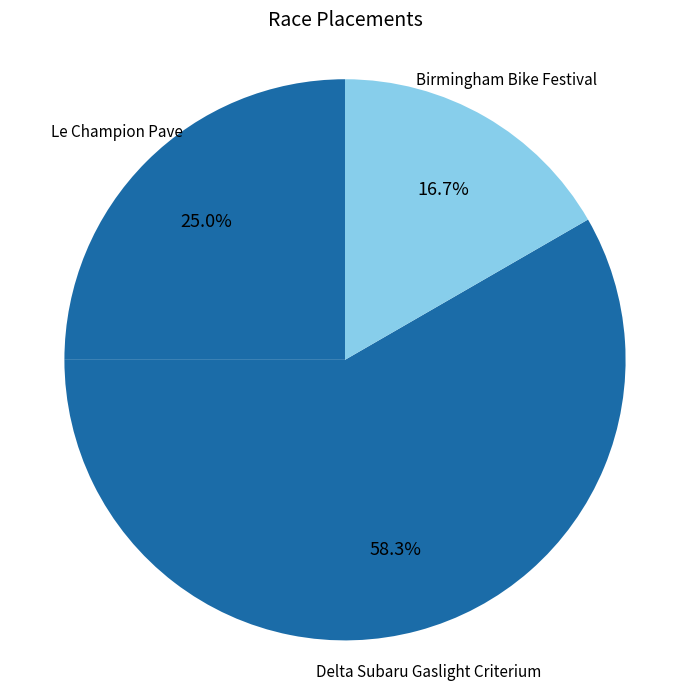

How much of the chart is everything except Delta Subaru Gaslight Criterium?

41.7%